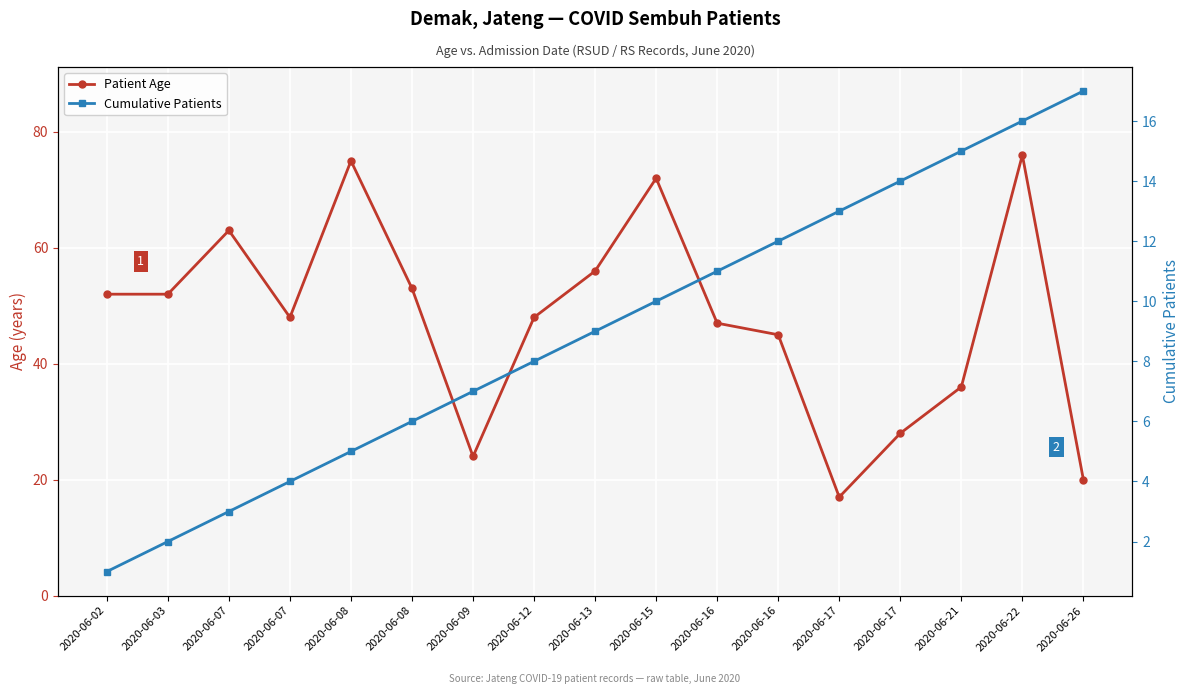

What are all the series names shown in the legend?

Patient Age, Cumulative Patients